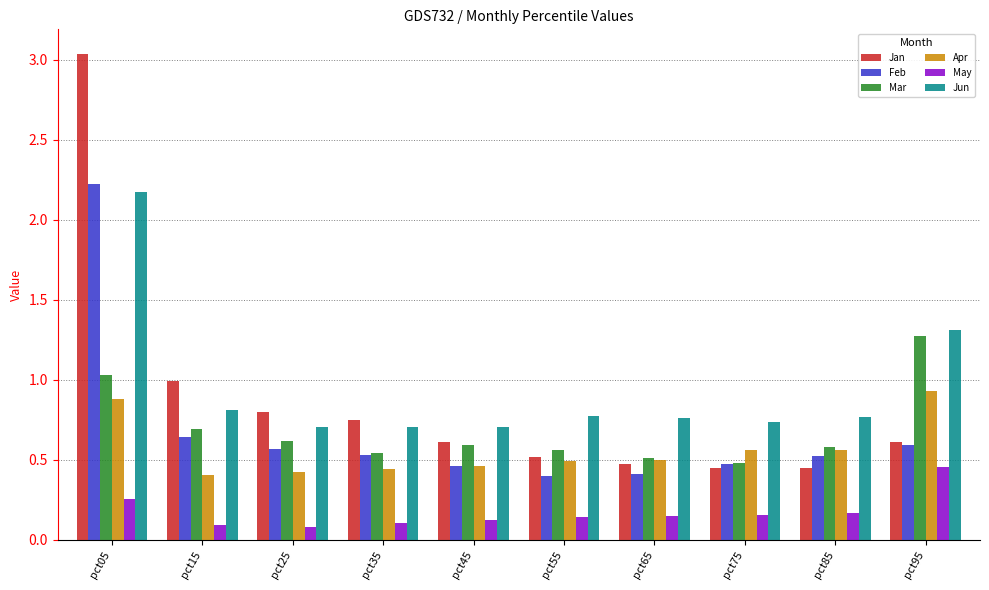

What is the maximum value for Feb?

2.2